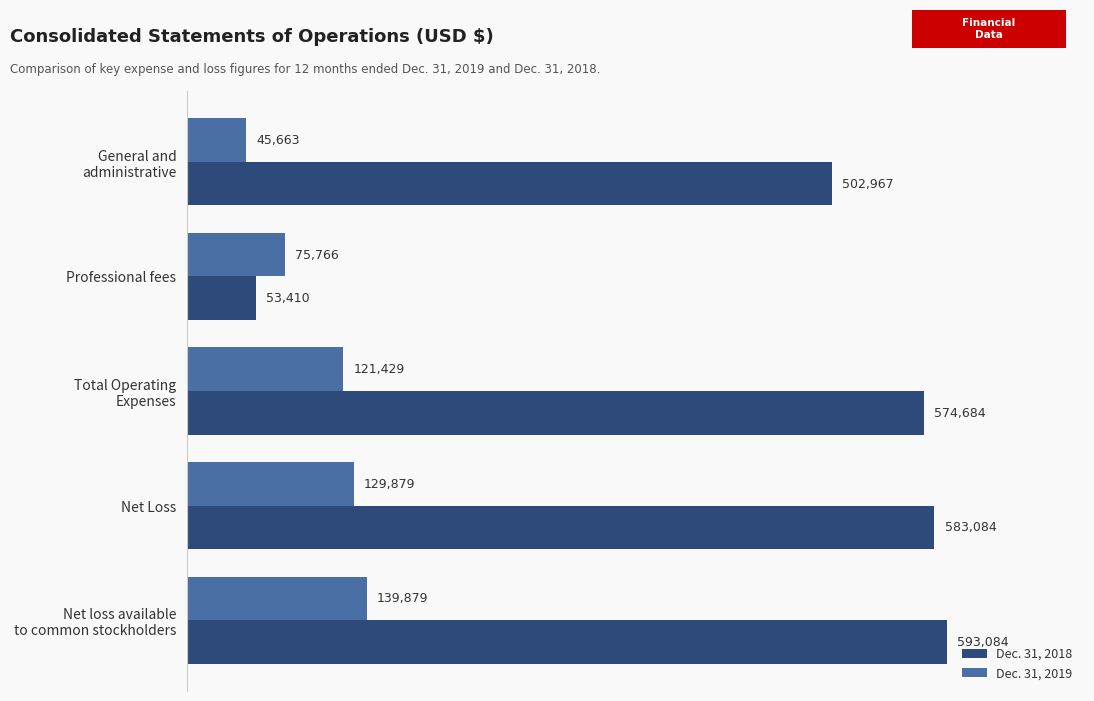

What is the total value across all series at Professional fees?

129176